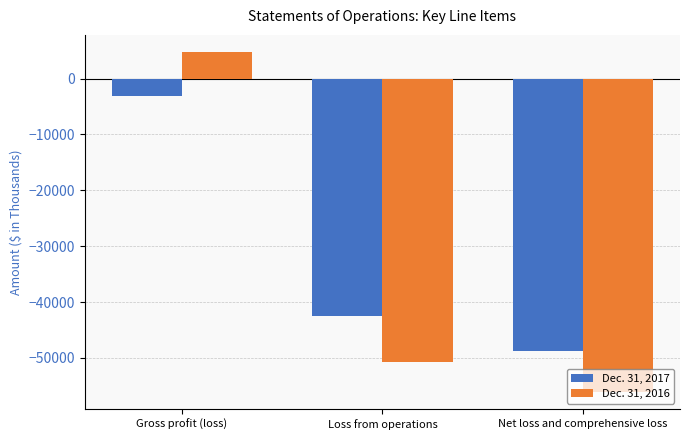

At which label does Dec. 31, 2016 reach its peak?

Gross profit (loss)